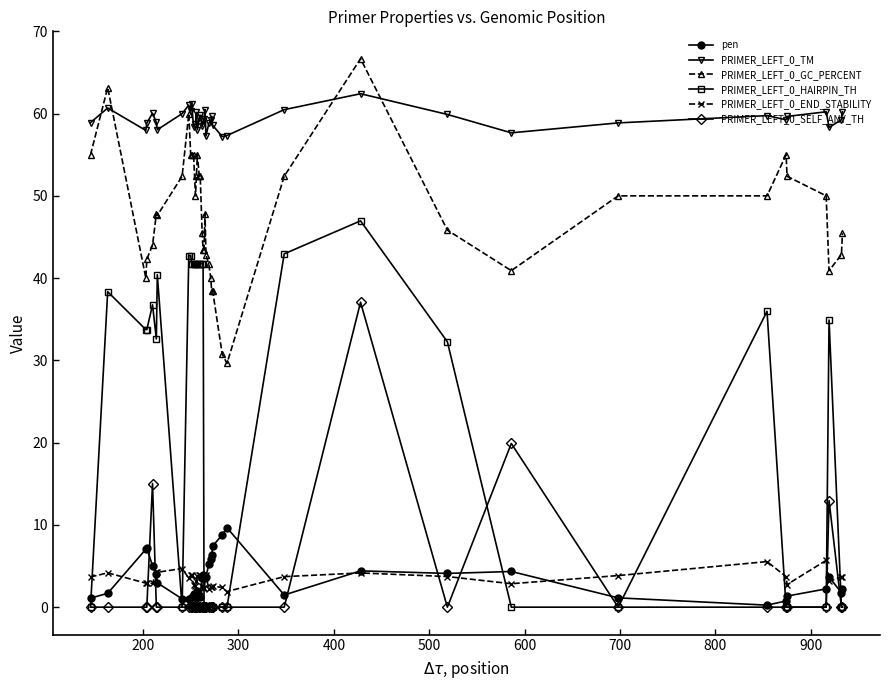

True or false: PRIMER_LEFT_0_GC_PERCENT has more than 1 interior local peaks.

True